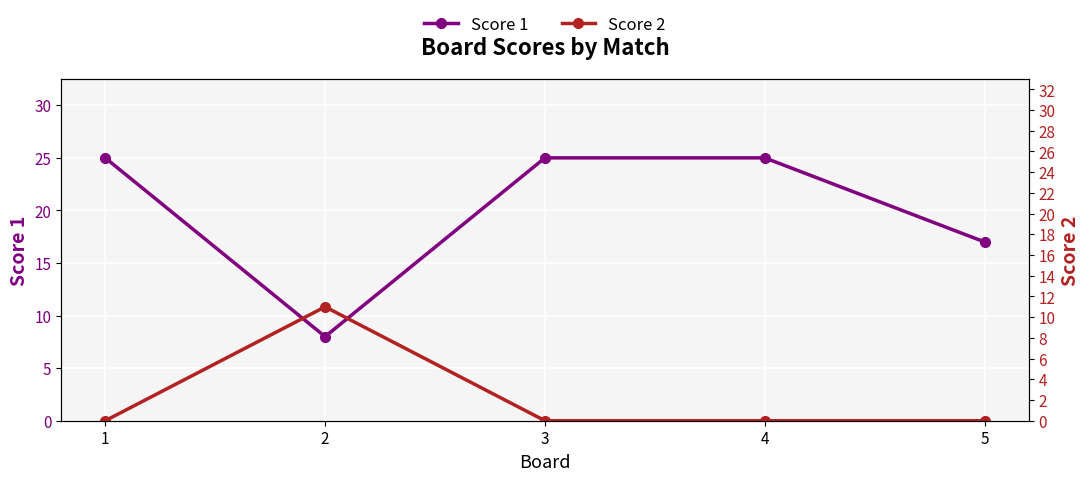

The value of Score 2 at 5 is 4. True or false?

False